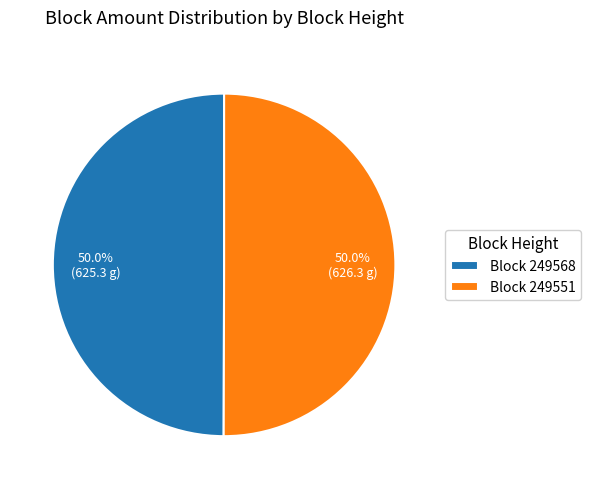

Count the number of slices in the pie.

2